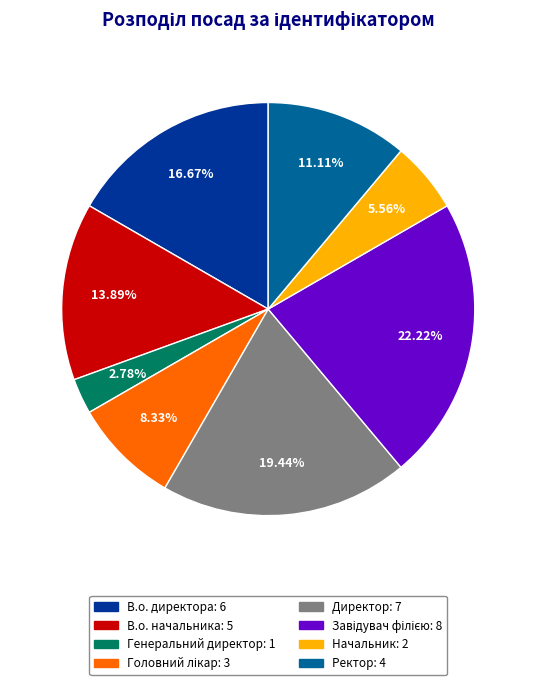

To the nearest percent, what portion does Ректор represent?

11%